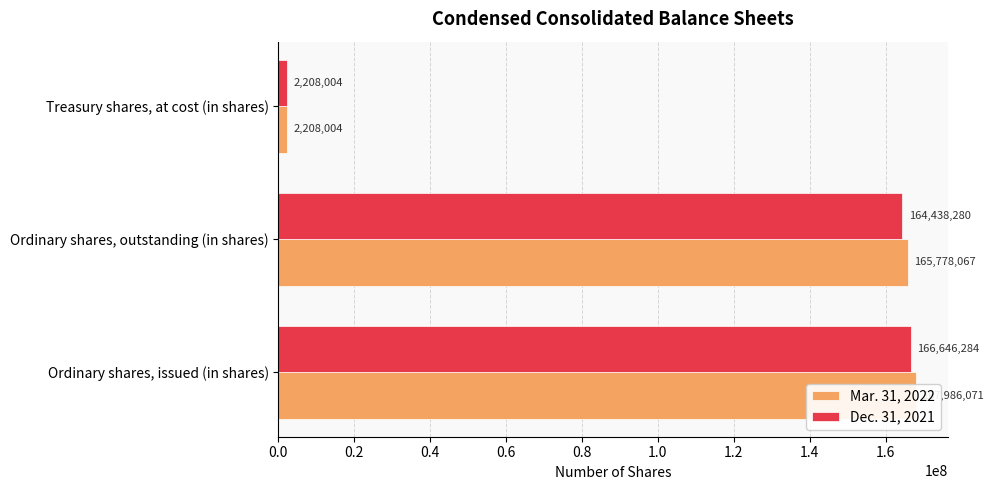

What is the value of the Mar. 31, 2022 bar at the 2nd from the left?

165778067